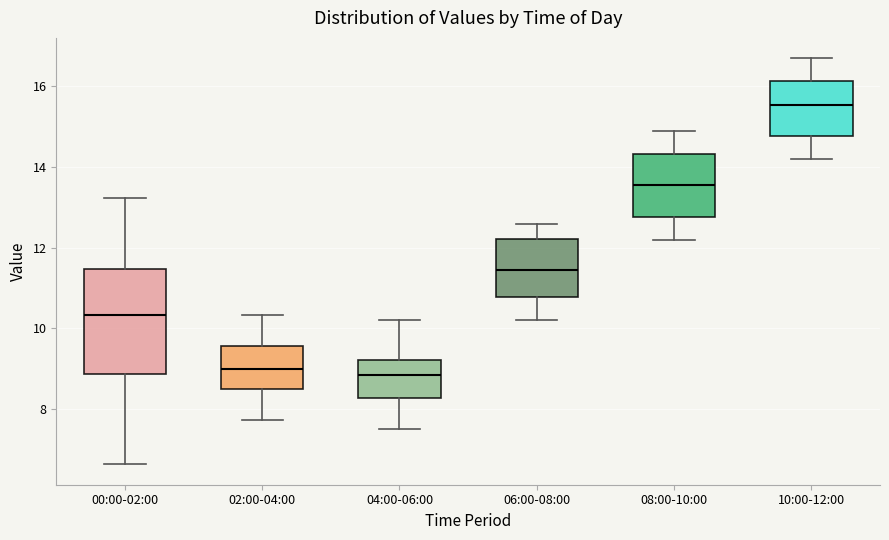

Which box has the highest median line?

10:00-12:00